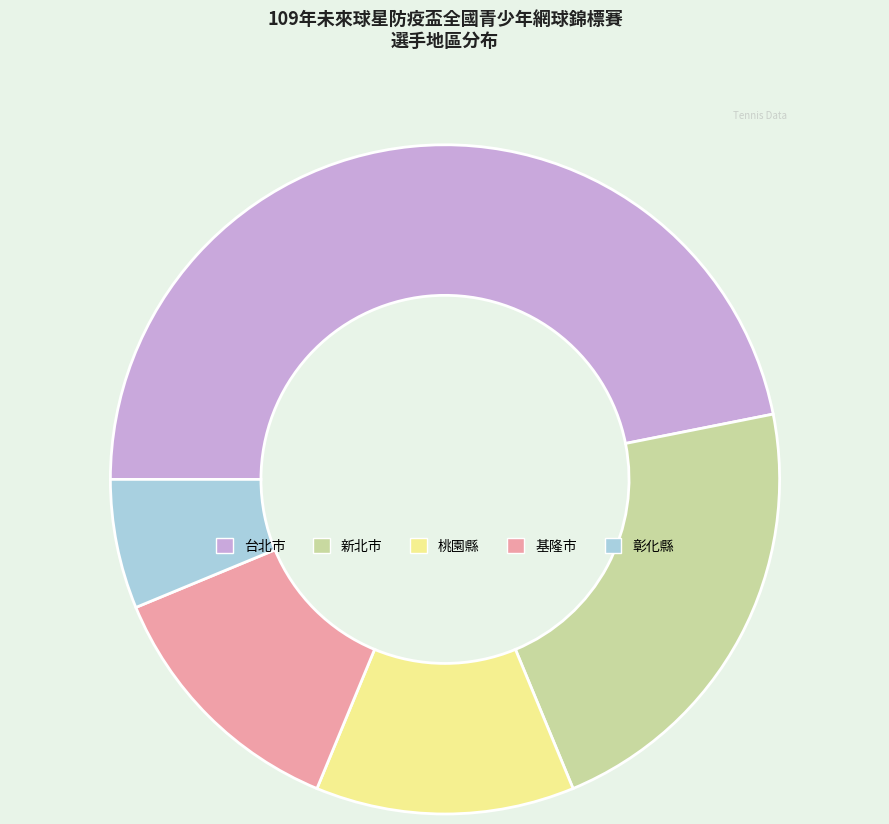

Approximately how many times larger is the value at 桃園縣 compared to 台北市?

0.3